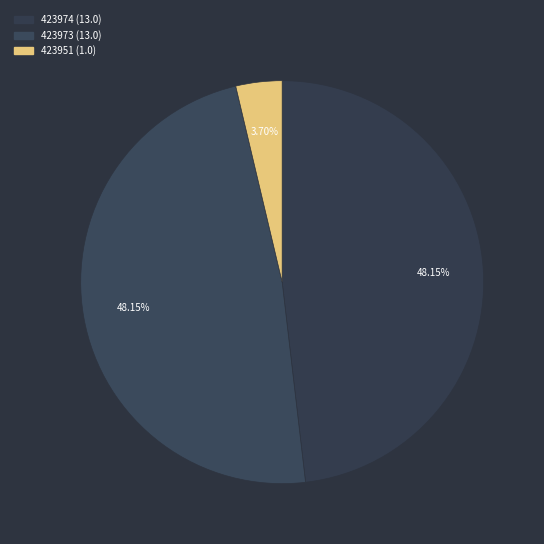

How many segments does this pie chart have?

3